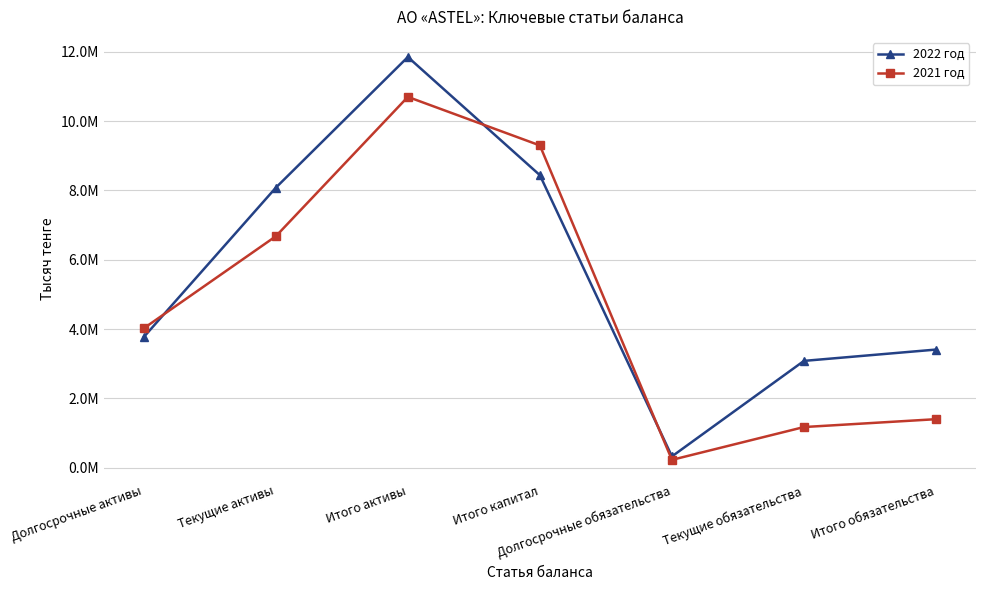

What position from the left is Итого активы?

3